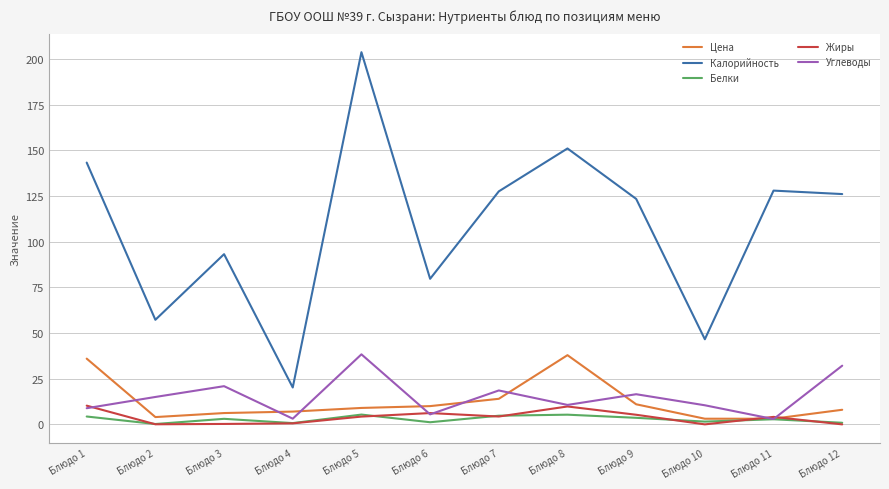

The Жиры series shows 0.2 at Блюдо 3. True or false?

True